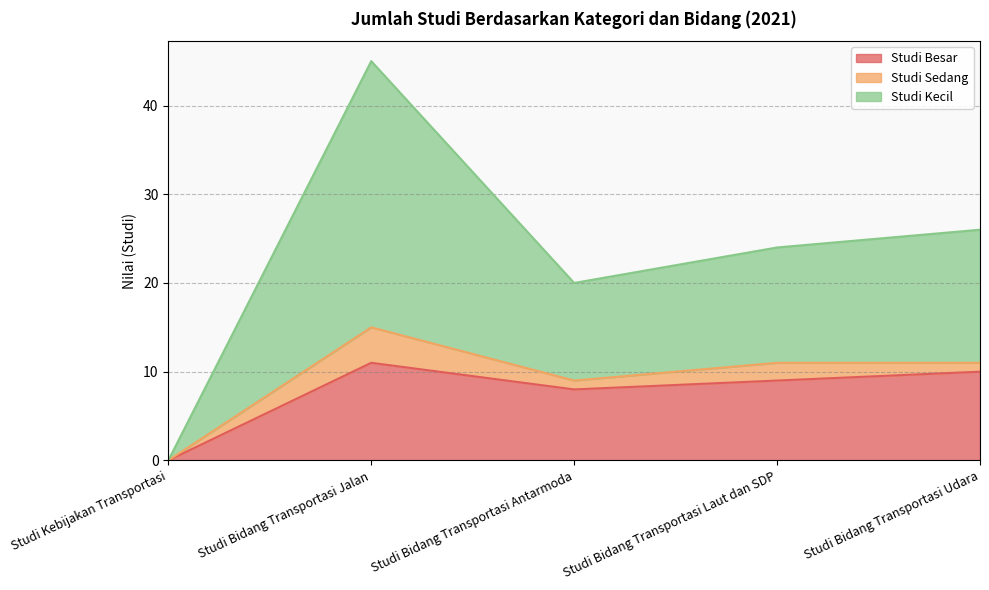

Rank the categories by Studi Besar value from lowest to highest.

Studi Kebijakan Transportasi, Studi Bidang Transportasi Antarmoda, Studi Bidang Transportasi Laut dan SDP, Studi Bidang Transportasi Udara, Studi Bidang Transportasi Jalan